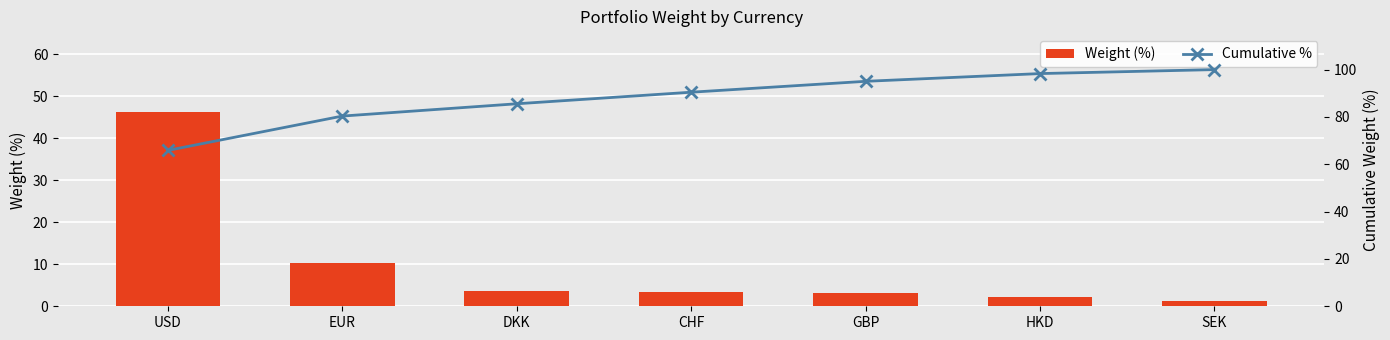

Are the bars grouped side by side (vs. stacked)?

Yes